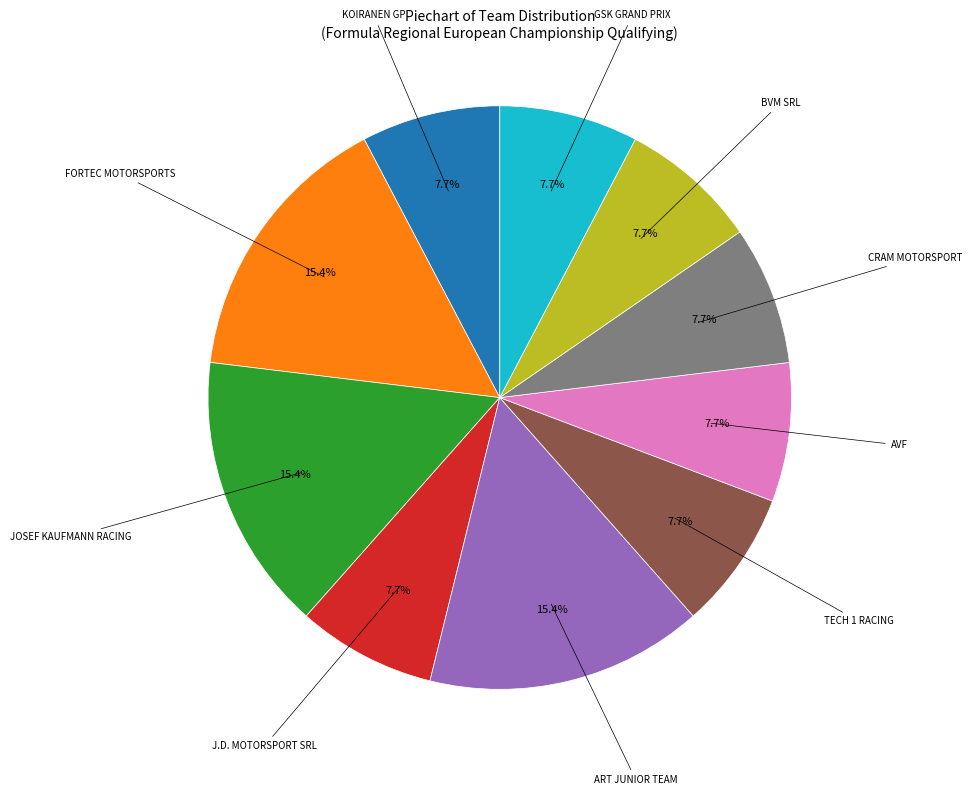

Is there a majority slice in this chart?

No